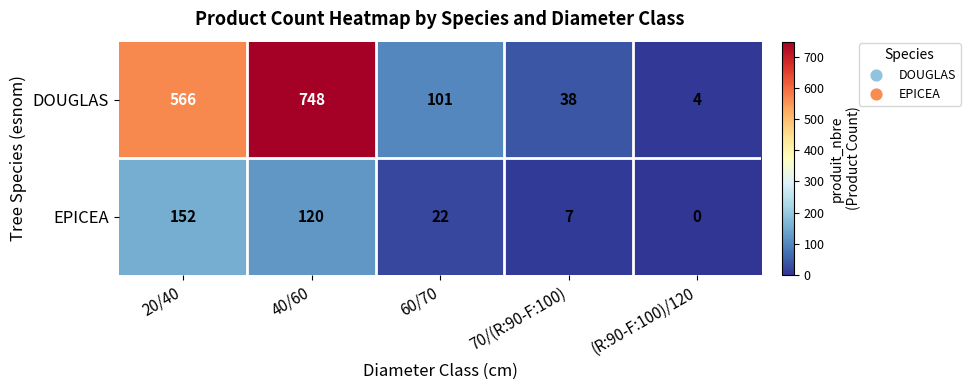

At which category does the chart reach its peak across all series?

40/60